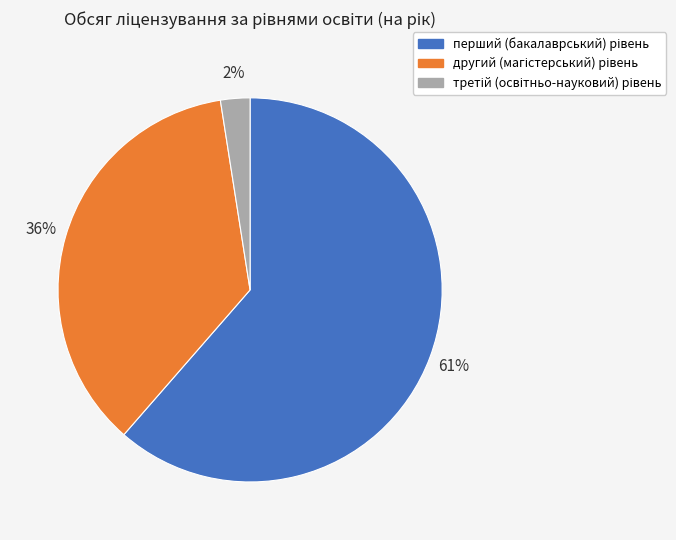

To the nearest percent, what is the average slice percentage?

33%